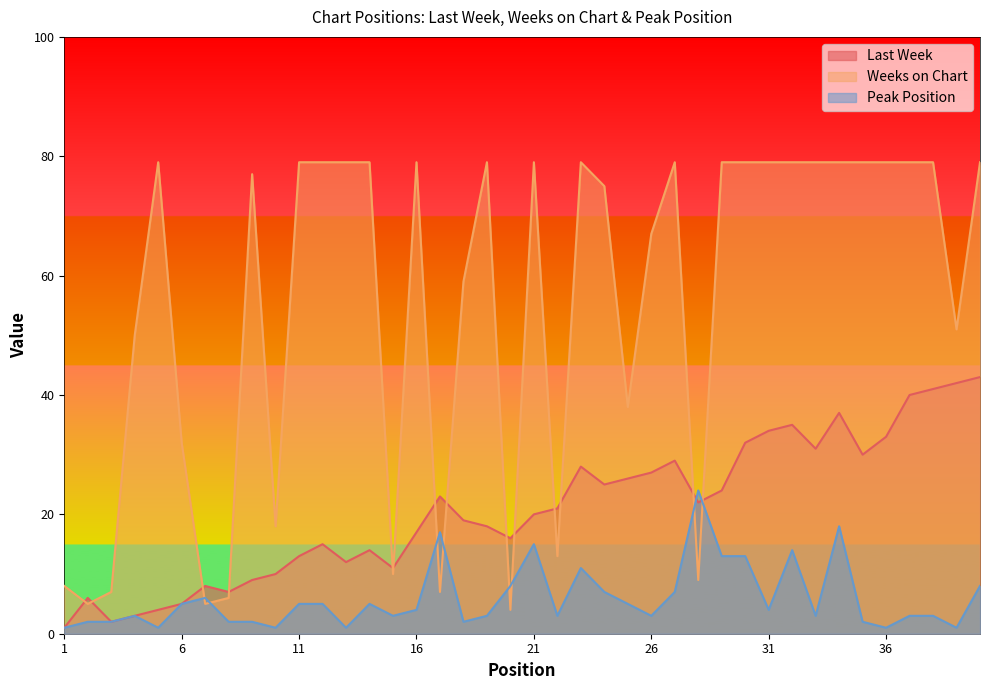

Reading right to left, transcribe all the data shown in this chart.

Last Week: 40=43	39=42	38=41	37=40	36=33	35=30	34=37	33=31	32=35	31=34	30=32	29=24	28=22	27=29	26=27	25=26	24=25	23=28	22=21	21=20	20=16	19=18	18=19	17=23	16=17	15=11	14=14	13=12	12=15	11=13	10=10	9=9	8=7	7=8	6=5	5=4	4=3	3=2	2=6	1=1
Weeks on Chart: 40=79	39=51	38=79	37=79	36=79	35=79	34=79	33=79	32=79	31=79	30=79	29=79	28=9	27=79	26=67	25=38	24=75	23=79	22=13	21=79	20=4	19=79	18=59	17=7	16=79	15=10	14=79	13=79	12=79	11=79	10=18	9=77	8=6	7=5	6=32	5=79	4=50	3=7	2=5	1=8
Peak Position: 40=8	39=1	38=3	37=3	36=1	35=2	34=18	33=3	32=14	31=4	30=13	29=13	28=24	27=7	26=3	25=5	24=7	23=11	22=3	21=15	20=8	19=3	18=2	17=17	16=4	15=3	14=5	13=1	12=5	11=5	10=1	9=2	8=2	7=6	6=5	5=1	4=3	3=2	2=2	1=1